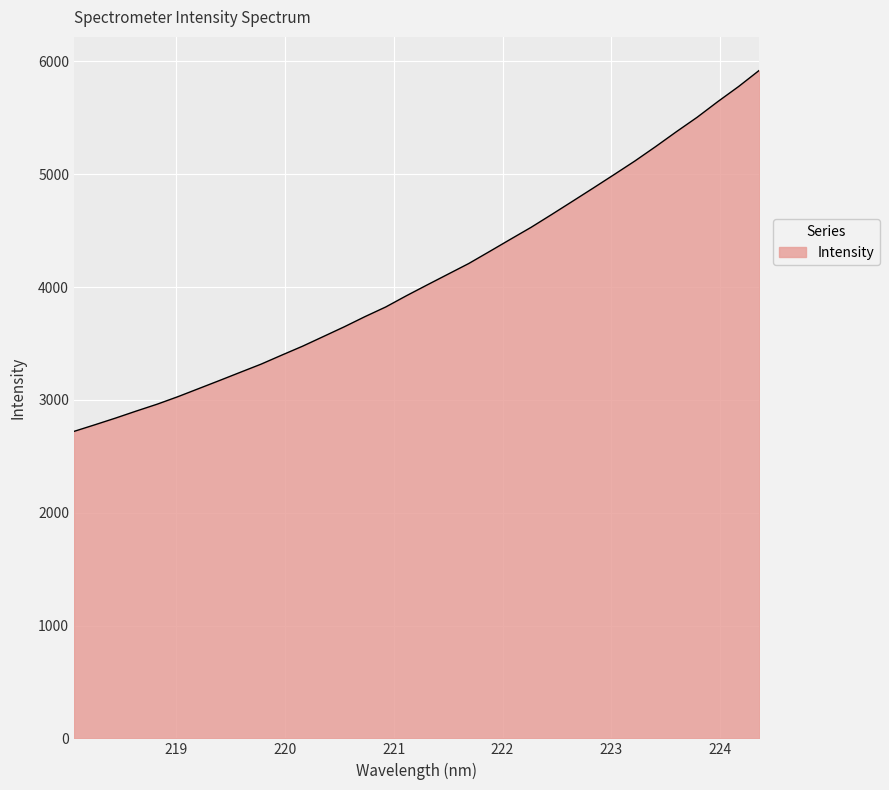

What is the minimum value shown in the chart?

2721.2